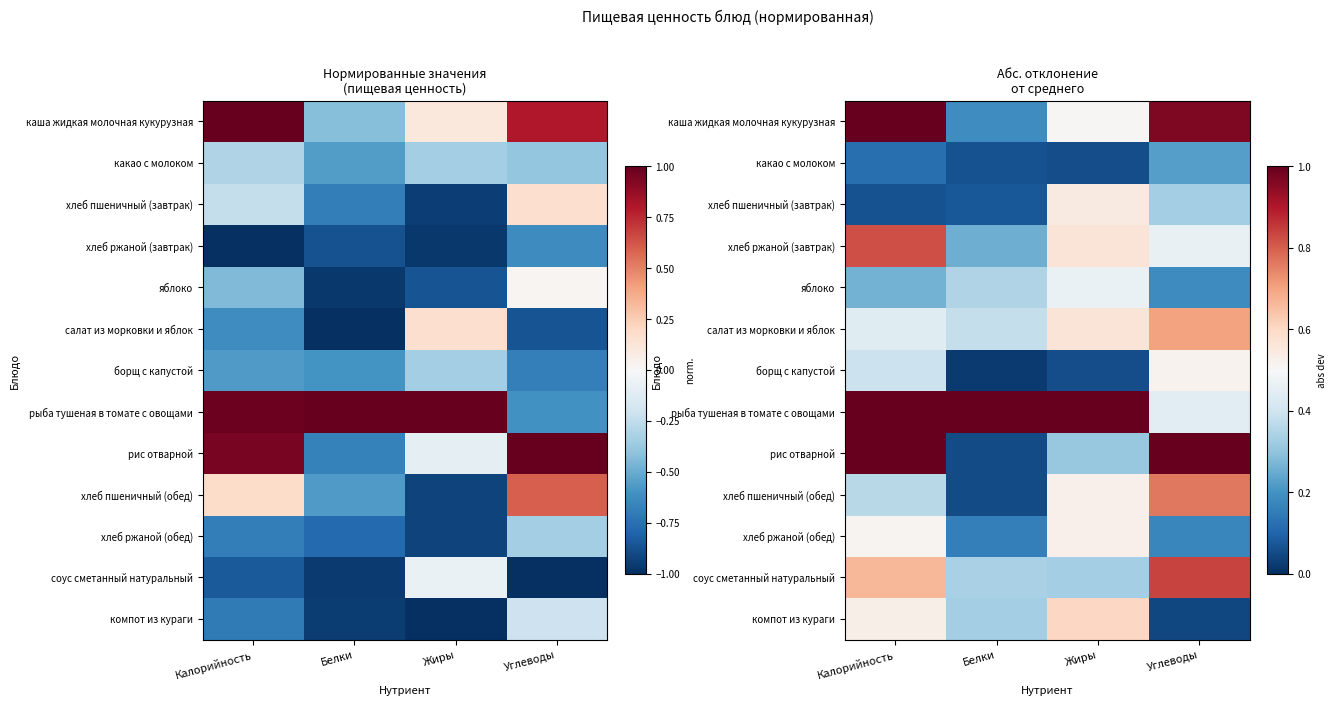

What is the difference between the maximum and second lowest values in the какао с молоком series?

0.2